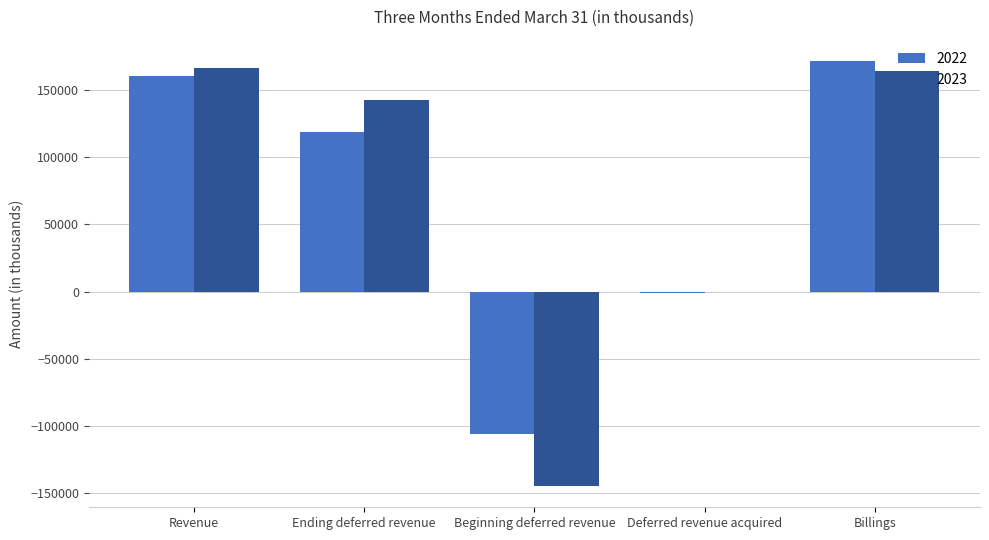

What is the total value across all series at Ending deferred revenue?

260346